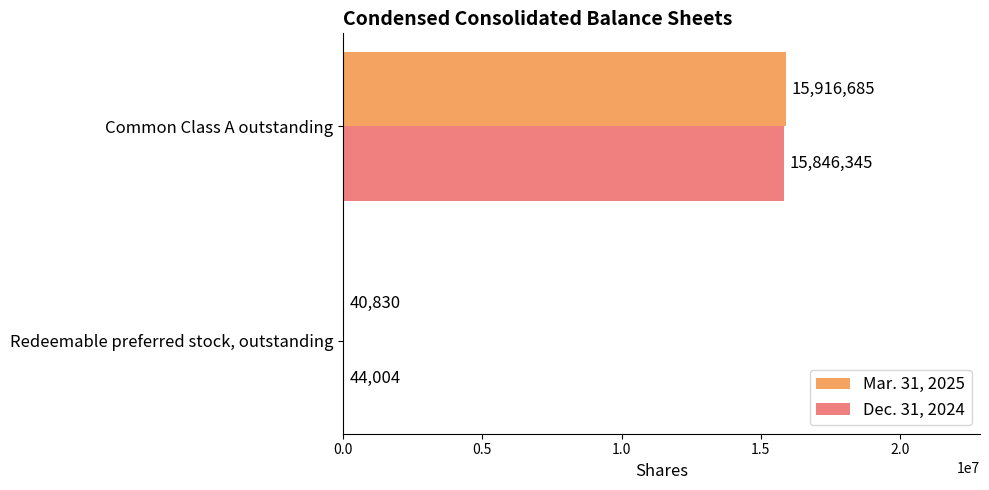

Count the number of data series in this chart.

2